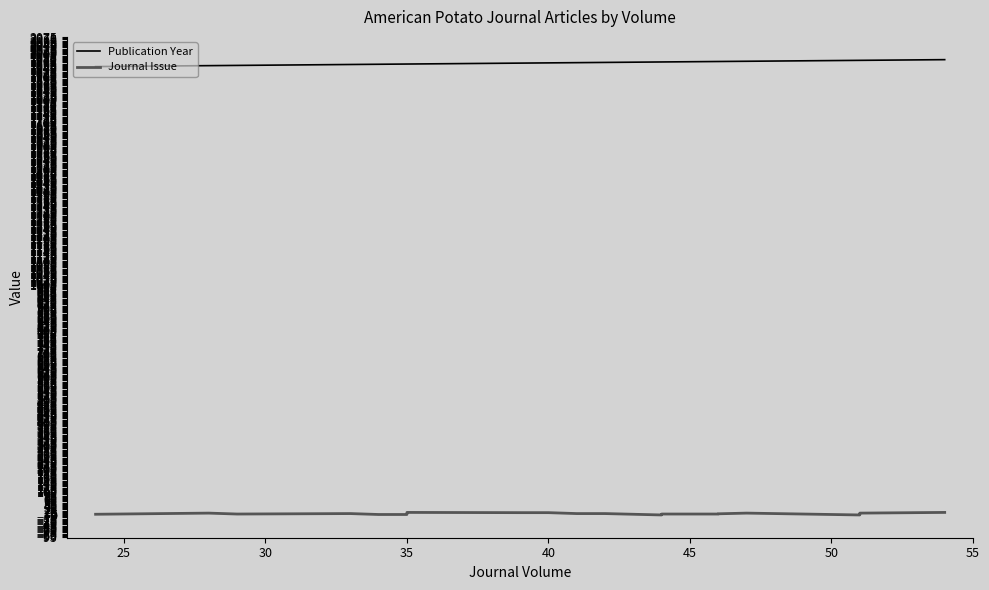

Rank the series by their maximum value, from highest to lowest.

Publication Year, Journal Issue